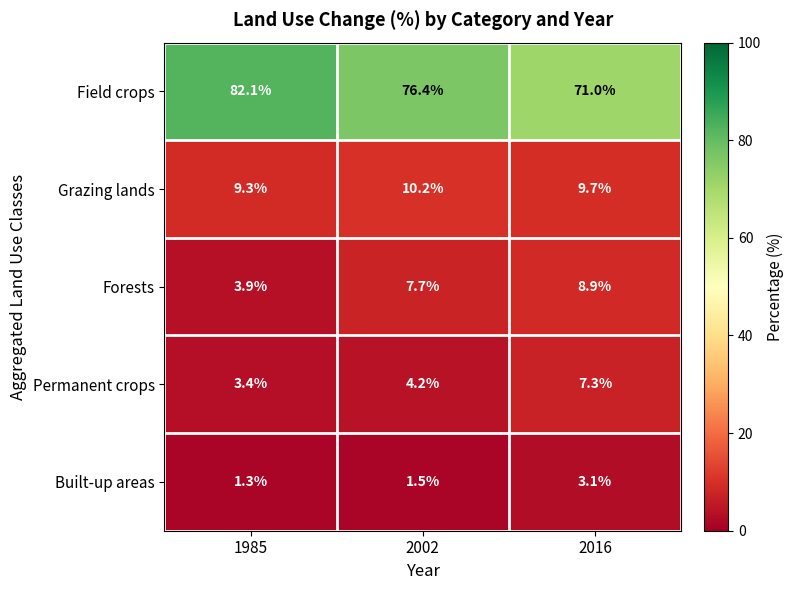

At which label is Forests closest to 6?

2002